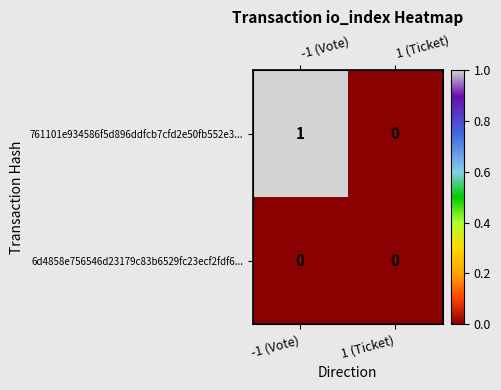

The 761101e934586f5d896ddfcb7cfd2e50fb552e3... series shows 0 at 1 (Ticket). True or false?

True